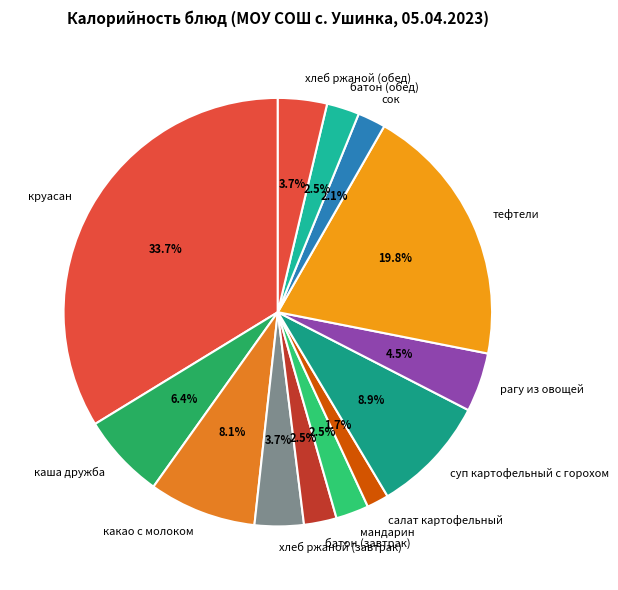

To the nearest percent, what is the difference between the мандарин and салат картофельный slice percentages?

1%